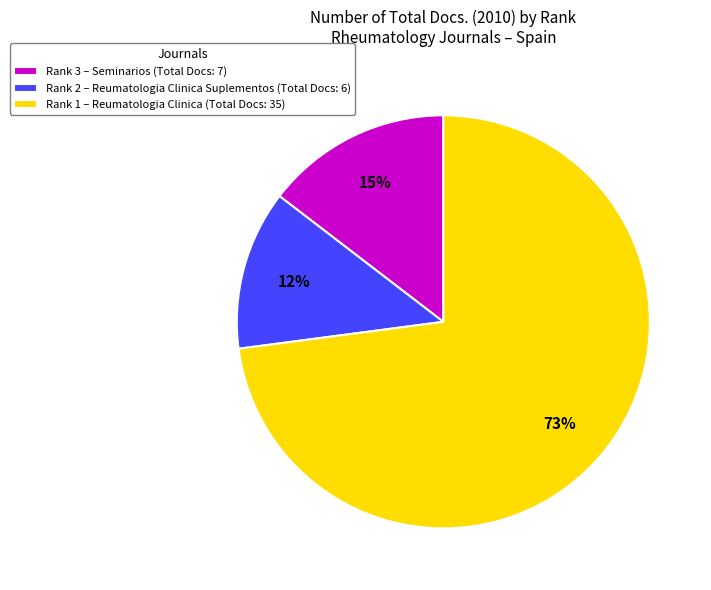

To the nearest percent, what is the average slice percentage?

33%